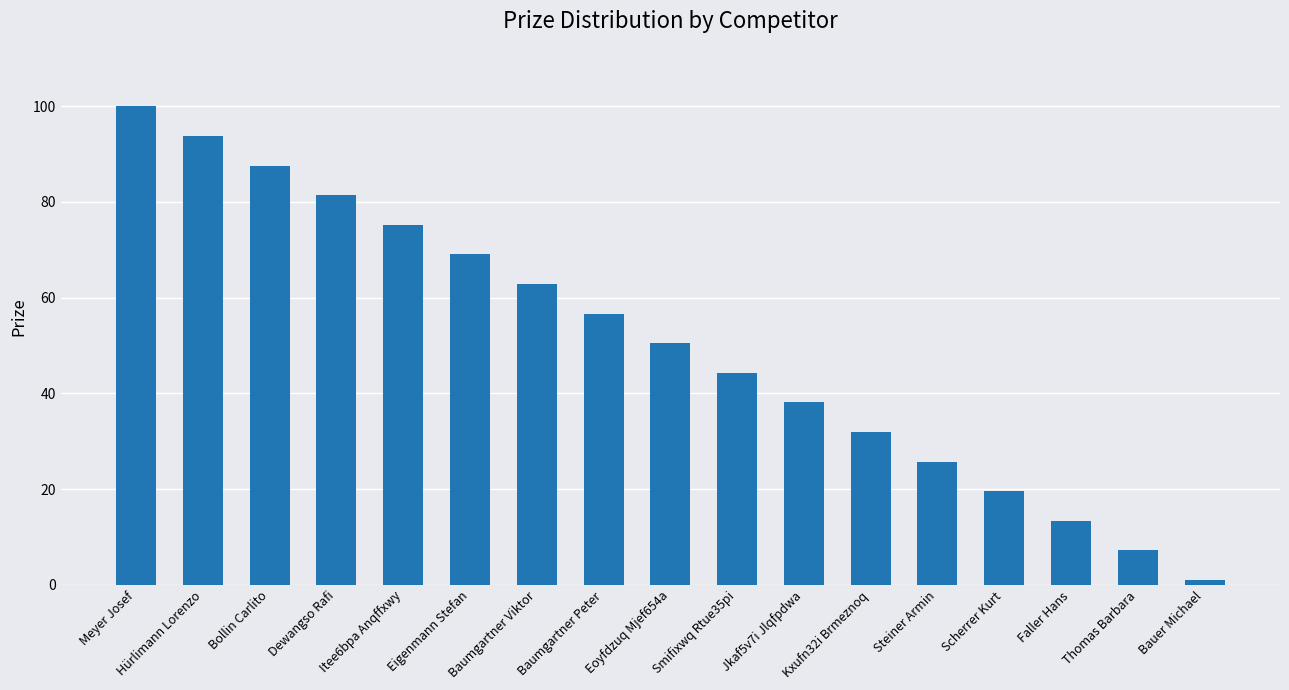

What is the label of the 4th bar from the left?

Dewangso Rafi